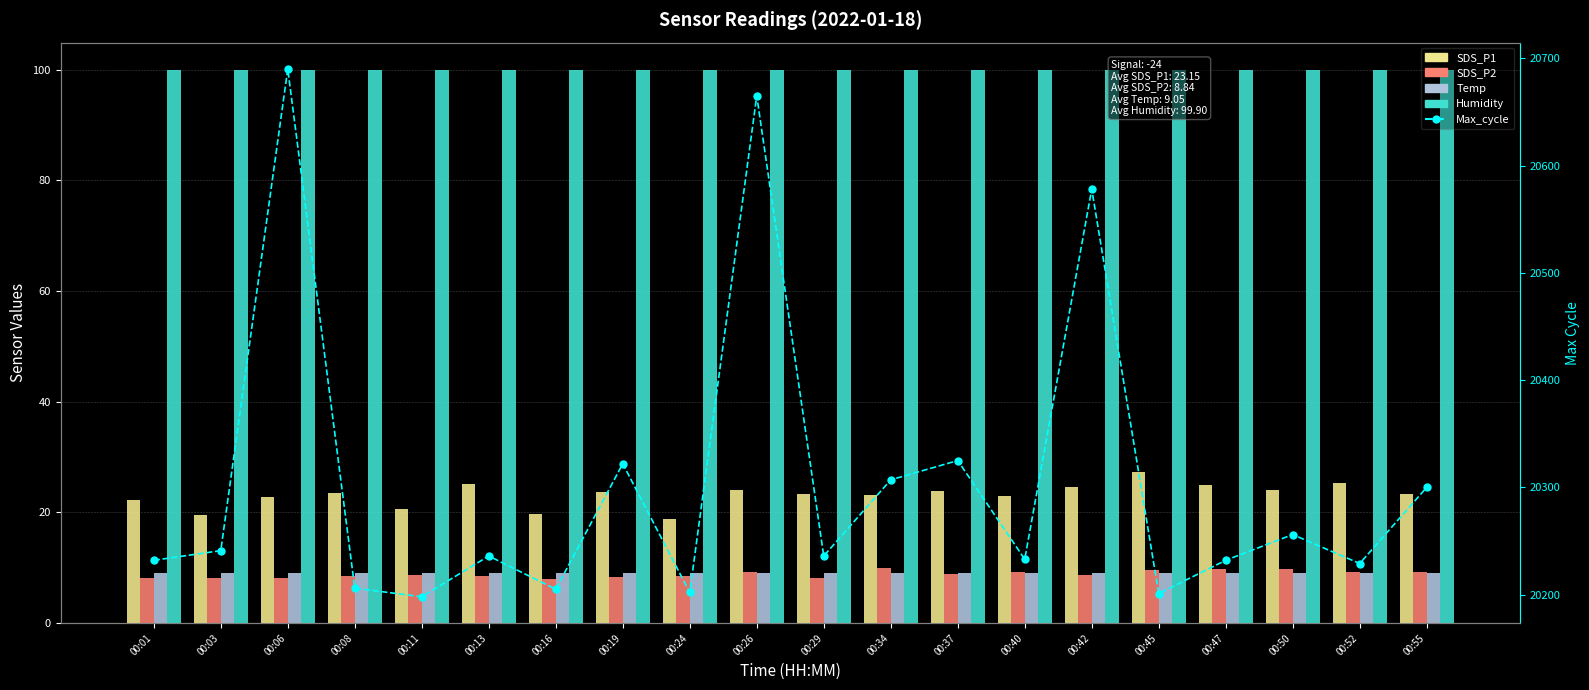

What is the highest value of the Humidity series?

99.9